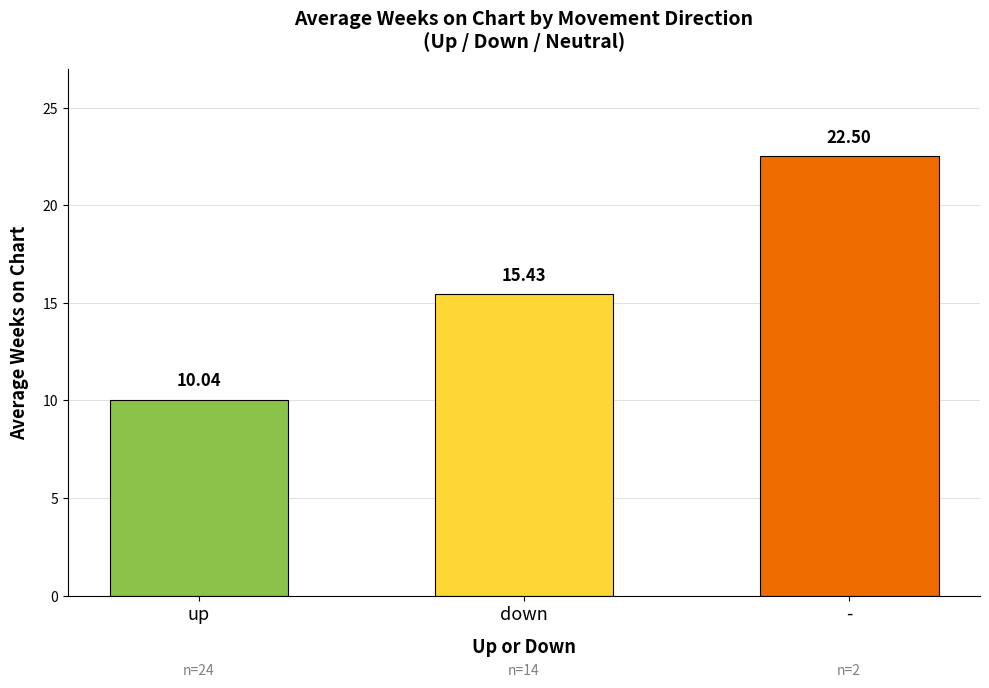

How many bars are there in total?

3